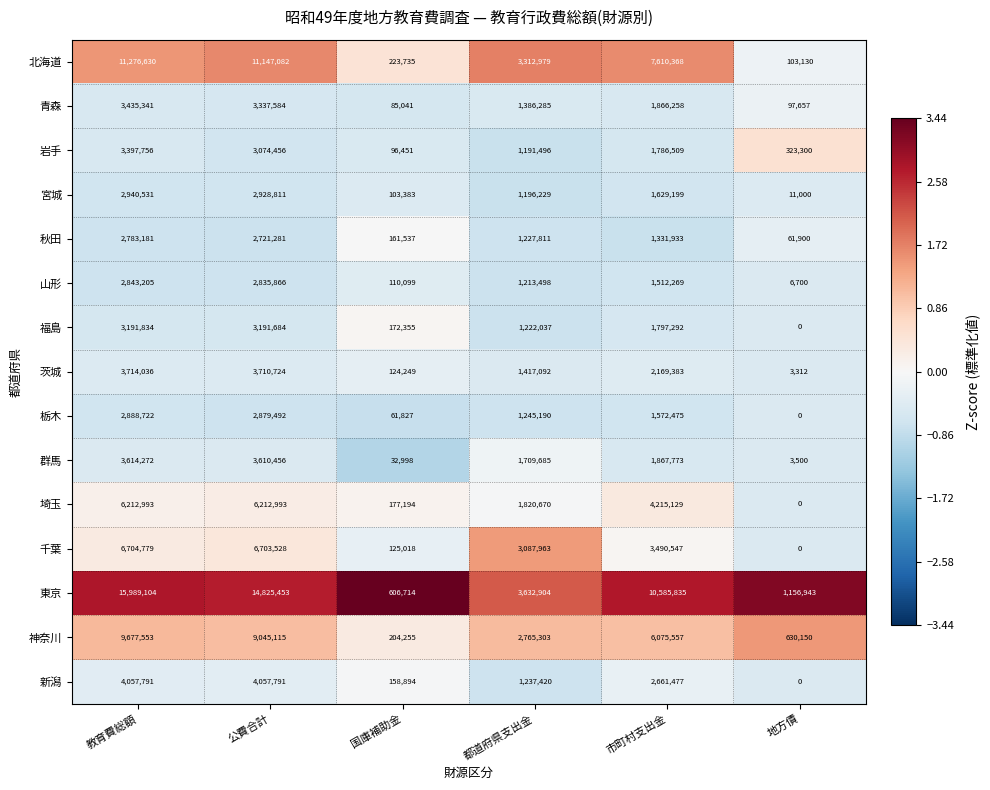

True or false: 群馬 has a value of 3614272 at 教育費総額.

True